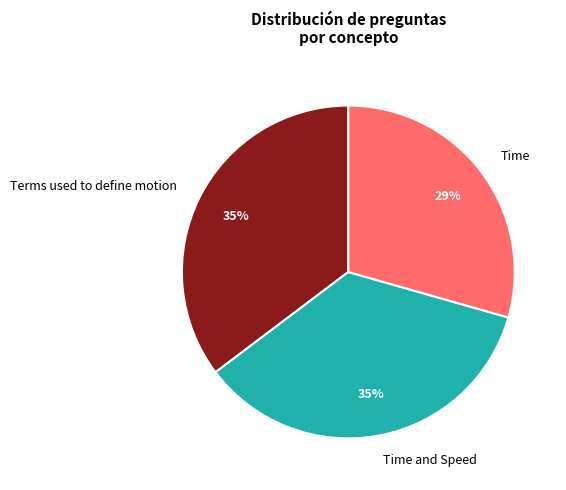

Is the sum of Time and Time and Speed greater than half?

Yes